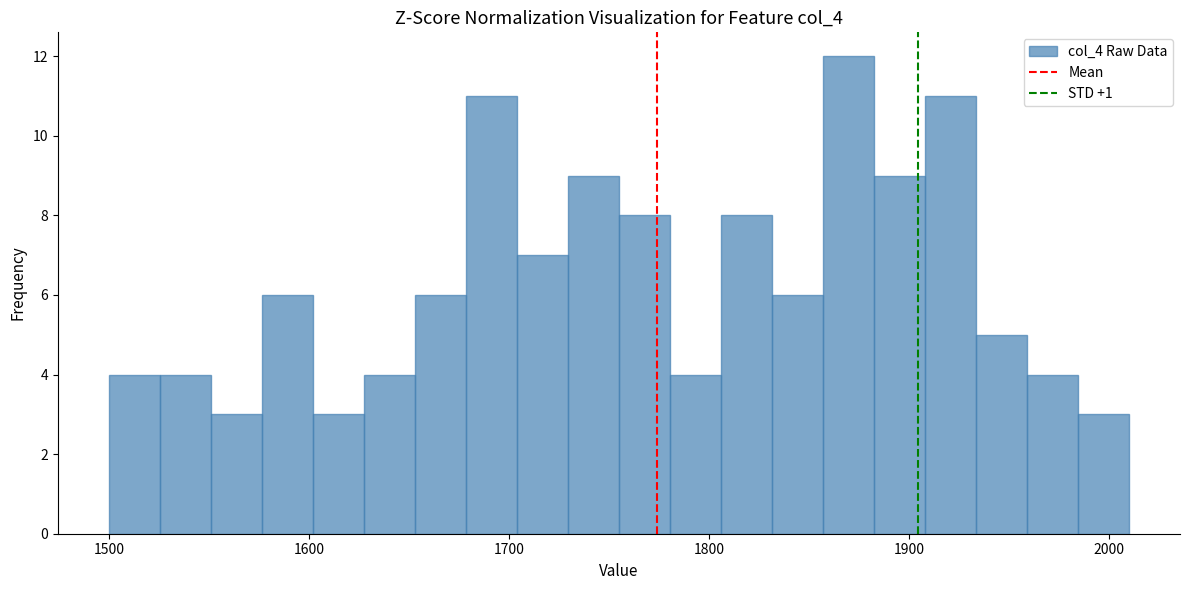

Read against the x-axis, roughly where is the centre of the tallest bar?

1870